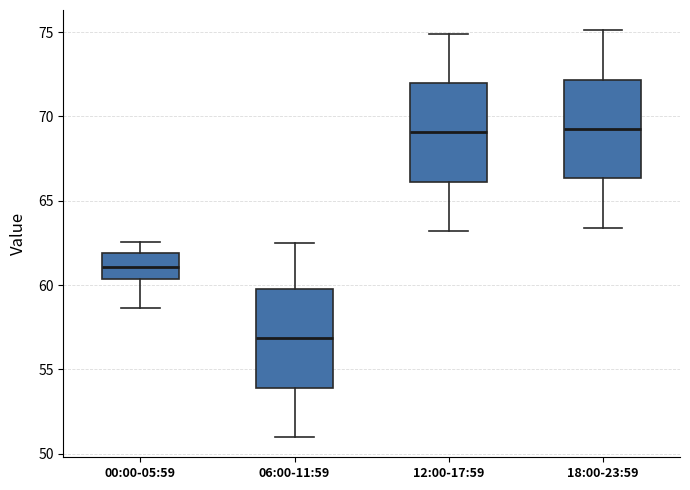

Reading left to right, read every box against the y-axis: the position of its median line, the range the box covers, and the ends of its whiskers. The values are not printed on the chart, so give them approximately, as read against the axis.

00:00-05:59: median 61.0, box 60.5 to 62.0, whiskers 58.5 to 62.5
06:00-11:59: median 57.0, box 54.0 to 60.0, whiskers 51.0 to 62.5
12:00-17:59: median 69.0, box 66.0 to 72.0, whiskers 63.0 to 75.0
18:00-23:59: median 69.5, box 66.5 to 72.0, whiskers 63.5 to 75.0